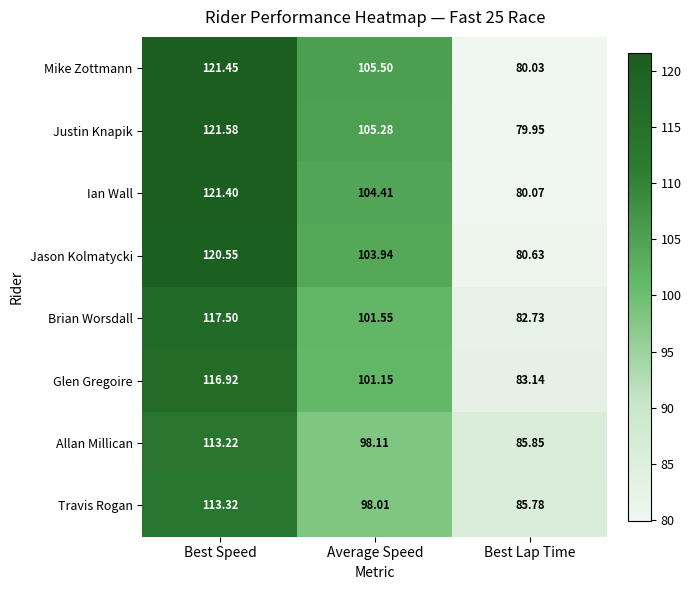

Rank the series at Best Speed from lowest to highest value.

Allan Millican, Travis Rogan, Glen Gregoire, Brian Worsdall, Jason Kolmatycki, Ian Wall, Mike Zottmann, Justin Knapik